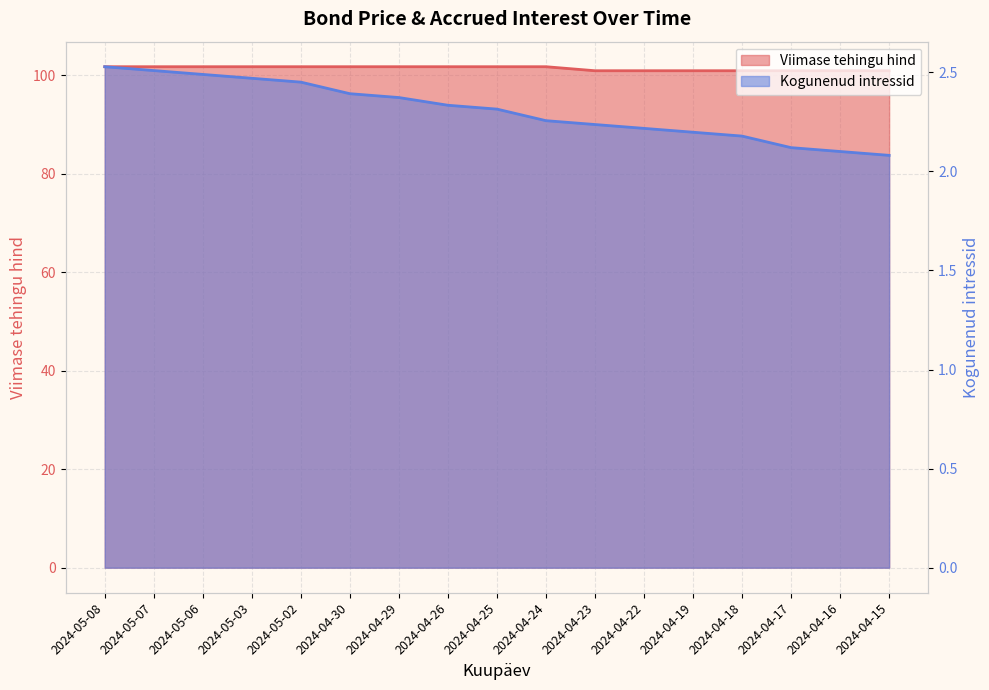

The Kogunenud intressid series shows 2.3 at 2024-04-25. True or false?

True